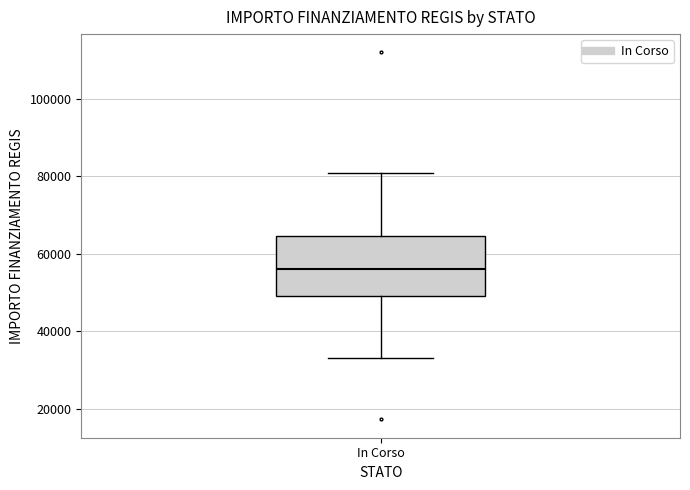

Read this box plot against the y-axis: the position of the median line, the range covered by the box, and the ends of both whiskers. The values are not printed on the chart, so give them approximately, as read against the axis.

median 56000, box 50000 to 64000, whiskers 32000 to 80000